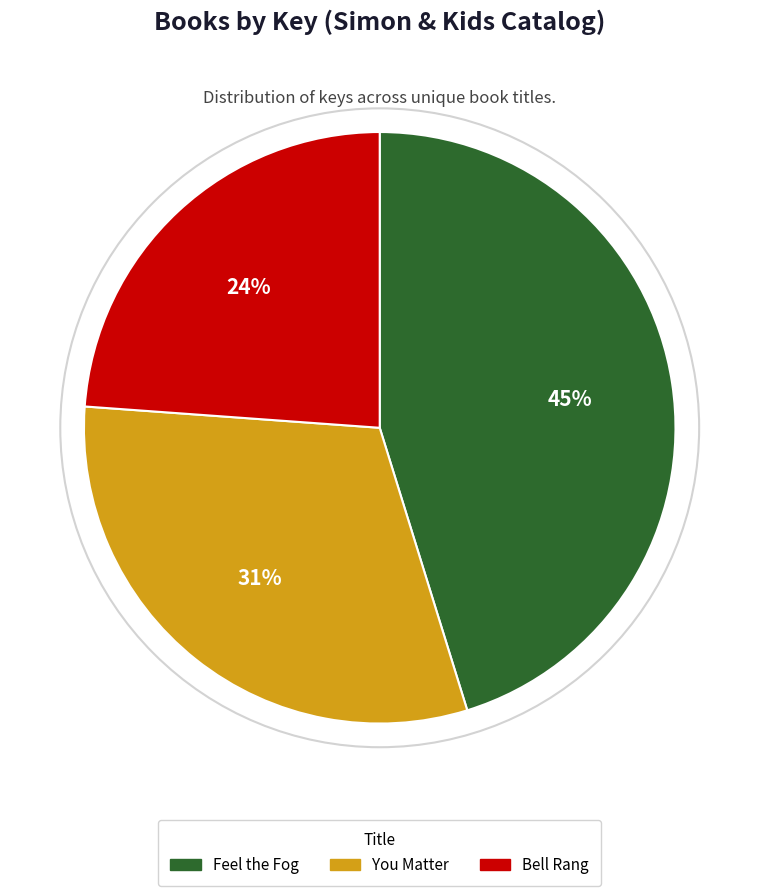

Is it true that Feel the Fog is 38% of the pie?

False